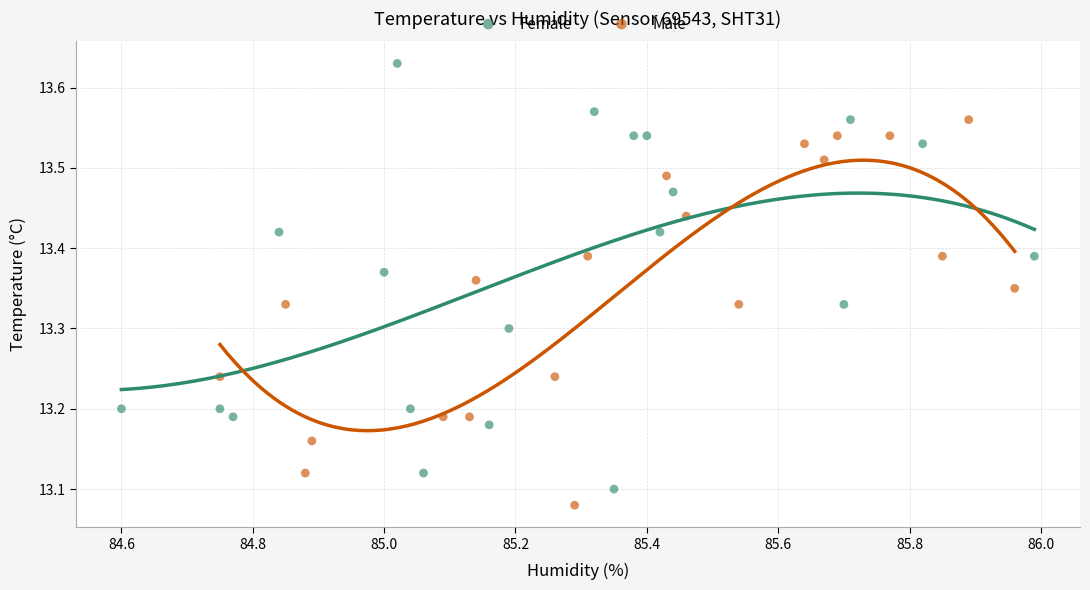

Which series reaches the maximum Y coordinate?

Female